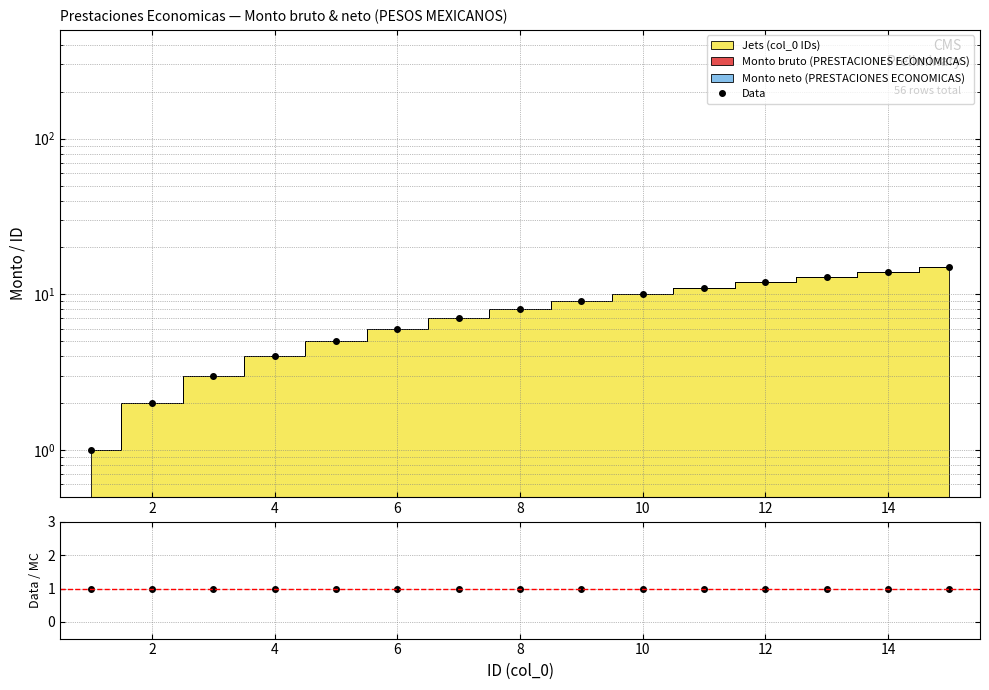

Does the chart display data point markers on the line(s)?

Yes